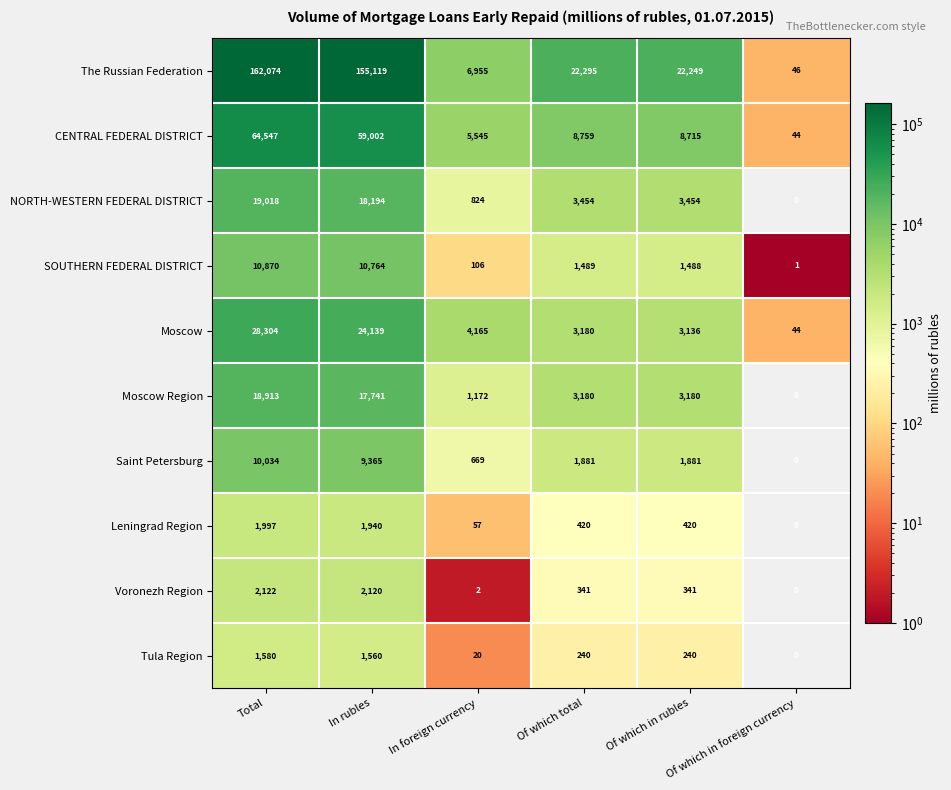

What is the total value across all series at Of which in rubles?

45104